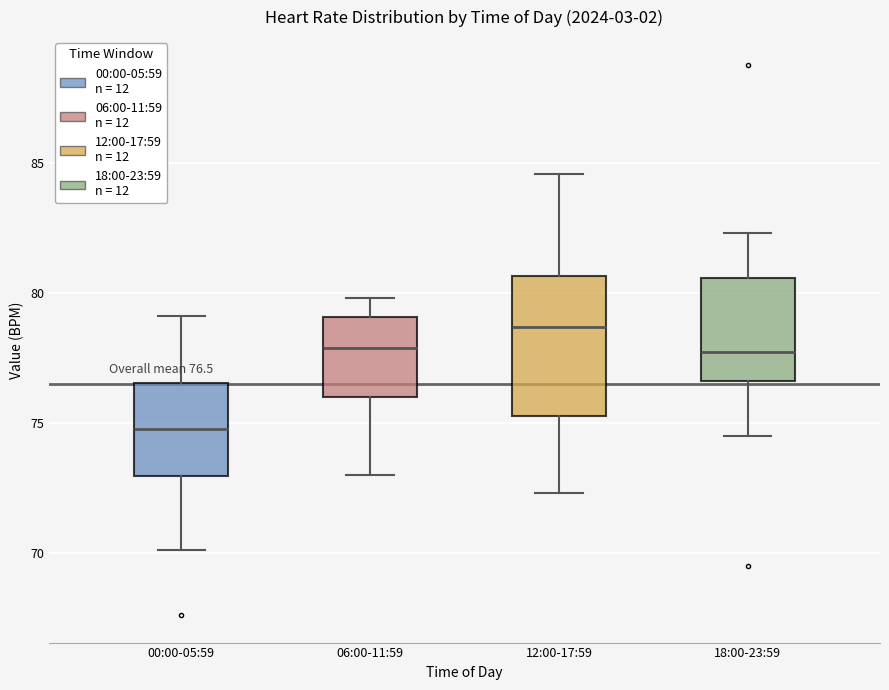

Which box has the highest median line?

12:00-17:59